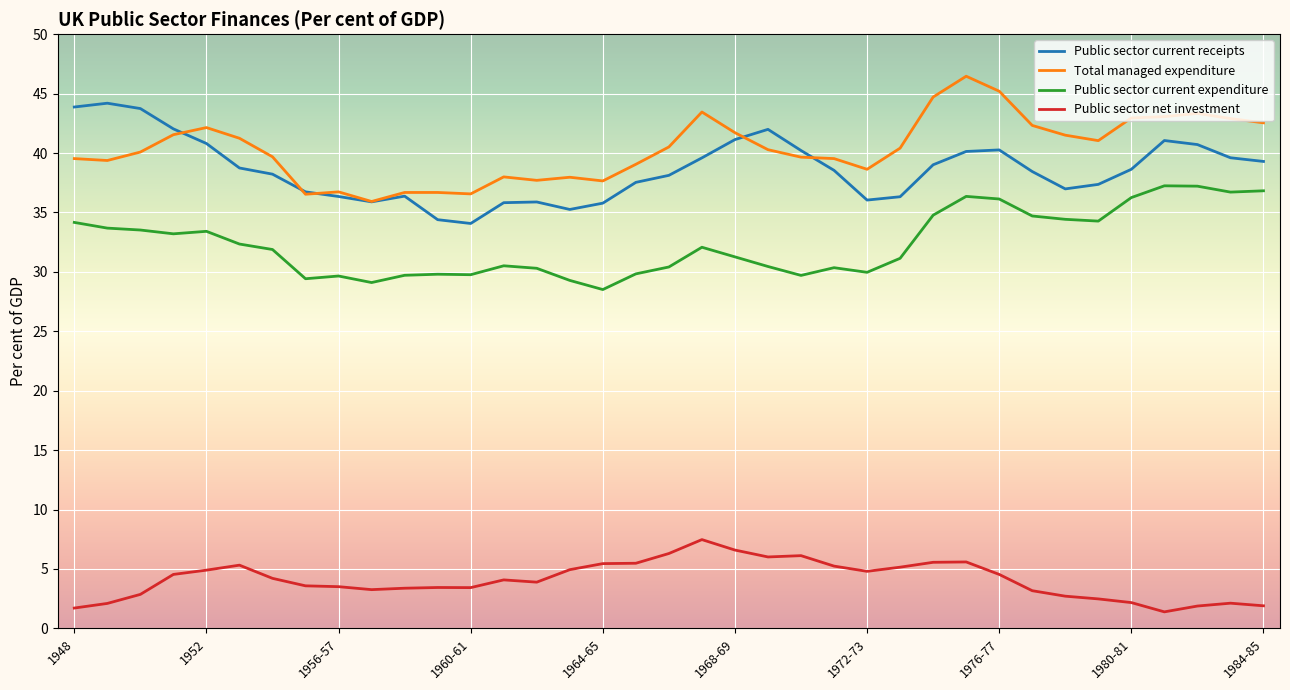

True or false: Total managed expenditure and Public sector current receipts intersect in this chart.

True